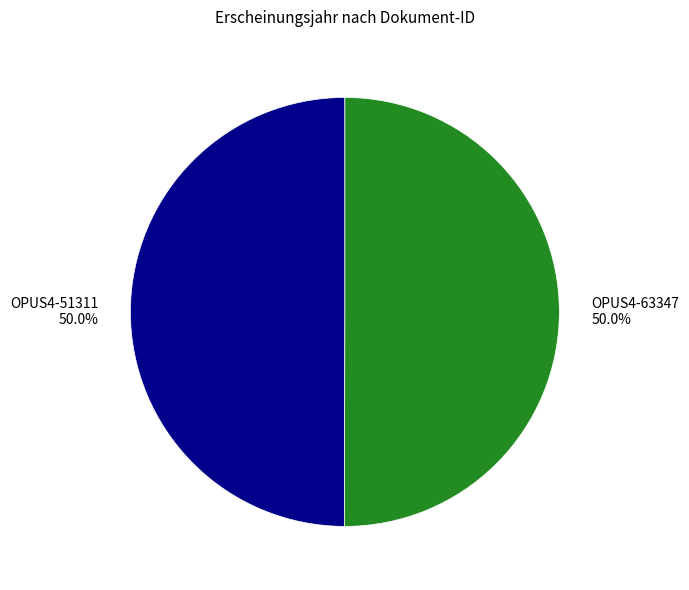

How much of the chart is everything except OPUS4-51311 50.0%?

50.0%